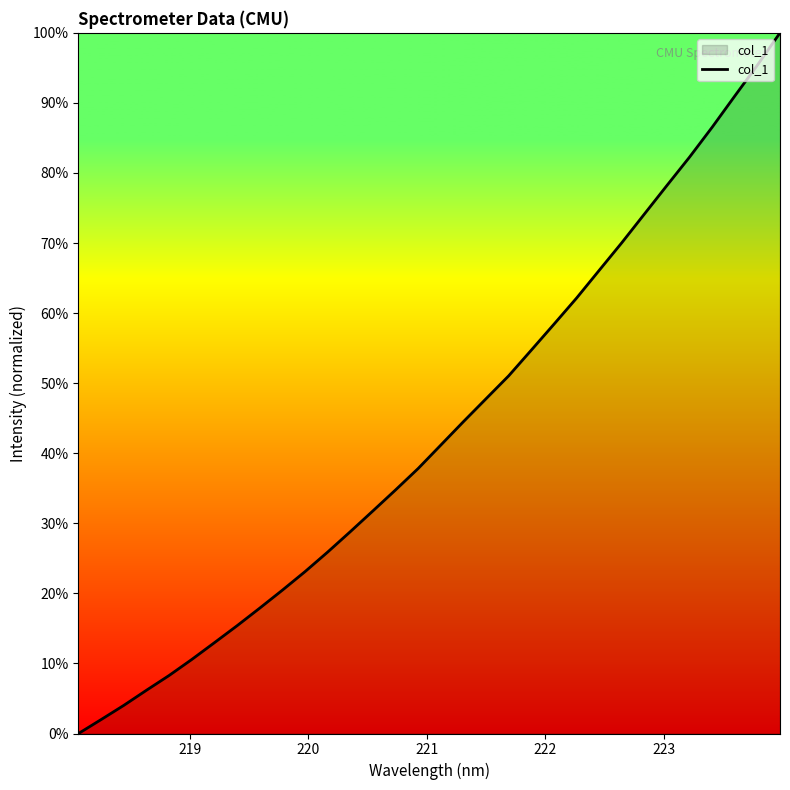

What is the maximum value shown in the chart?

100.0